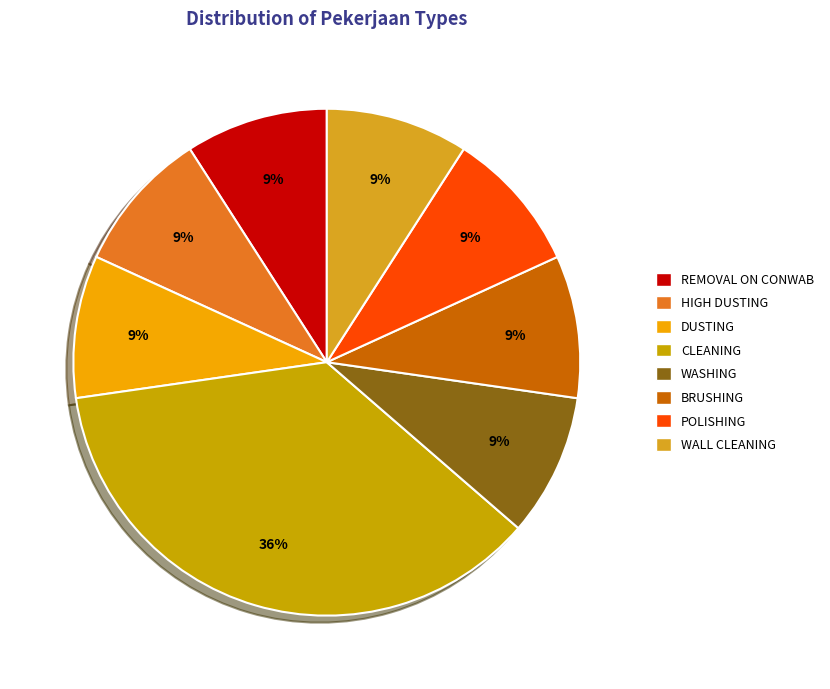

Count the number of slices in the pie.

8